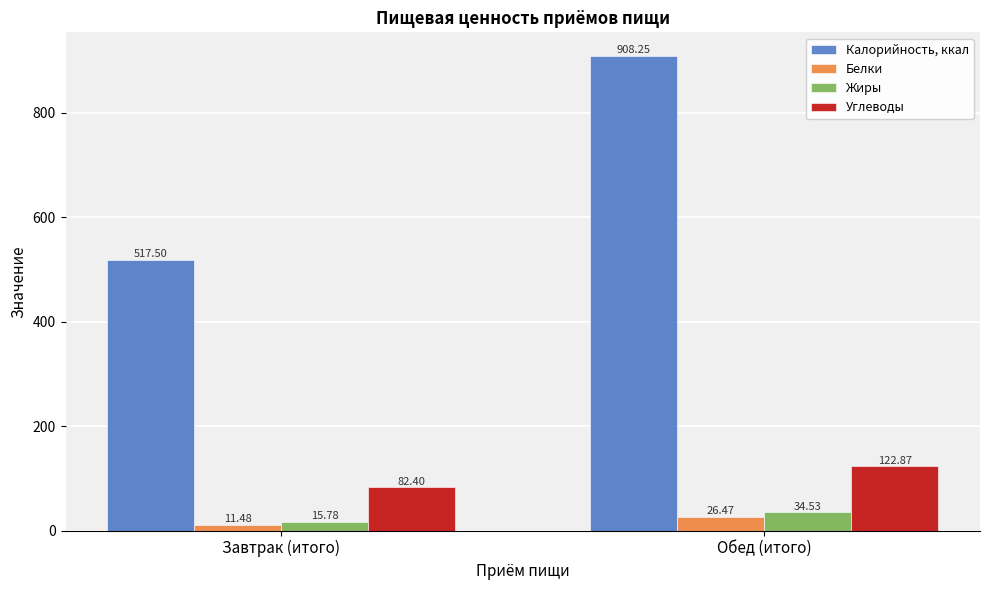

What is the label of the 1st bar from the right?

Обед (итого)